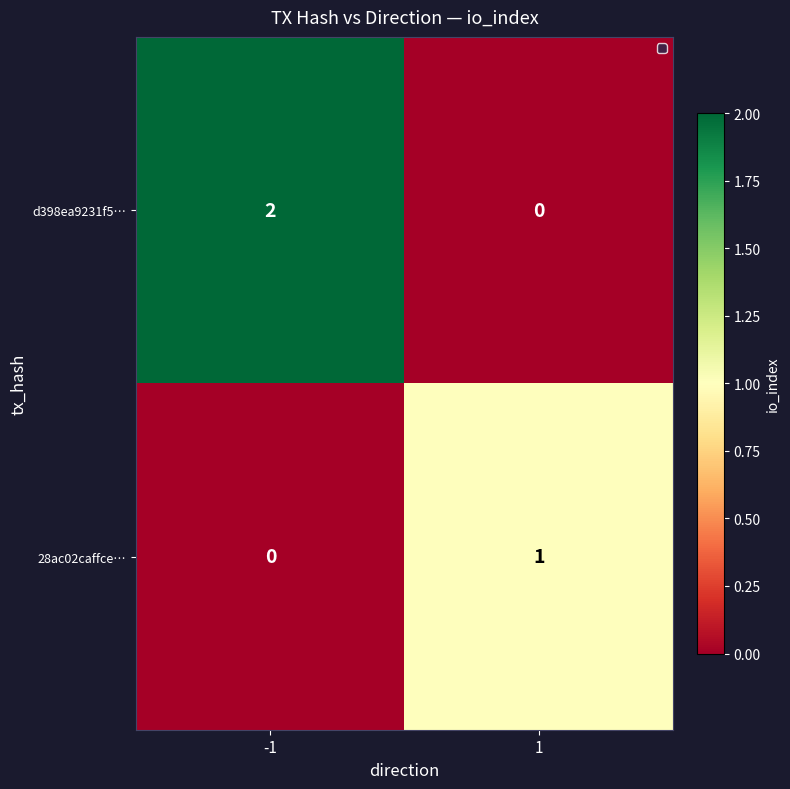

Is it true that d398ea9231f5… equals 1 at -1?

False